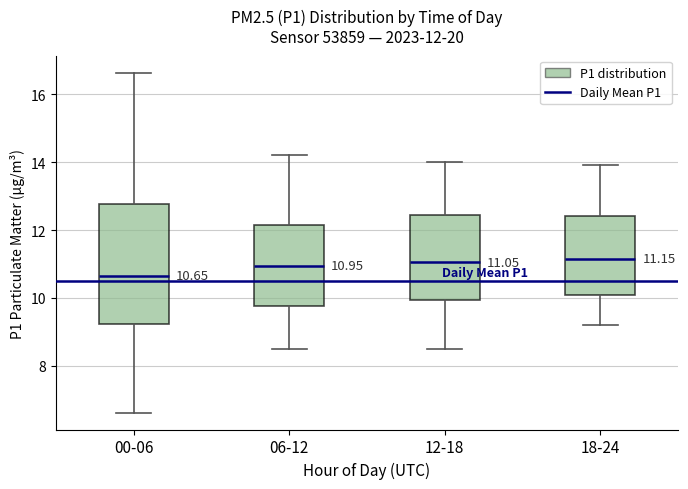

Comparing the boxes themselves (not the whiskers), which one is the tallest?

00-06